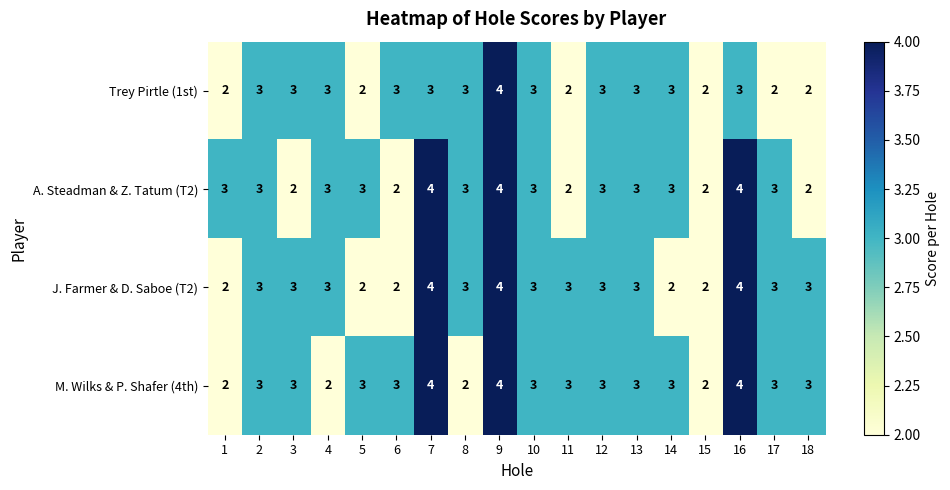

Is it true that M. Wilks & P. Shafer (4th) equals 3 at 1?

False